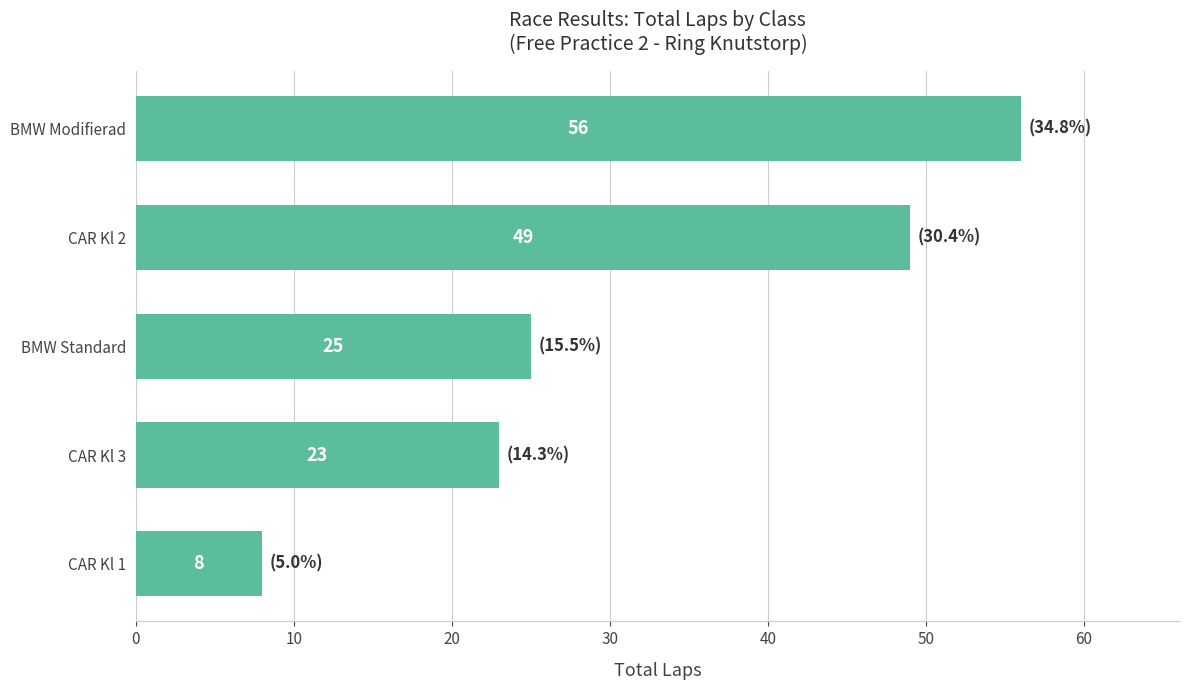

What is the smallest value displayed?

8